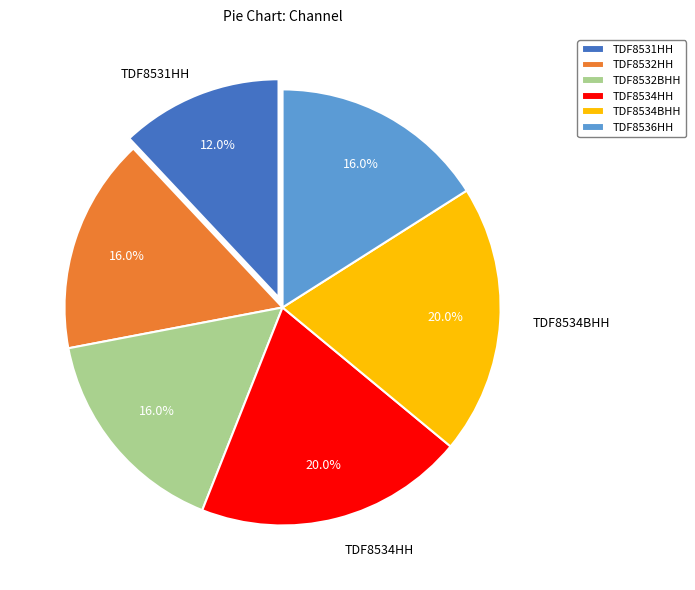

How many slices are in this pie chart?

6